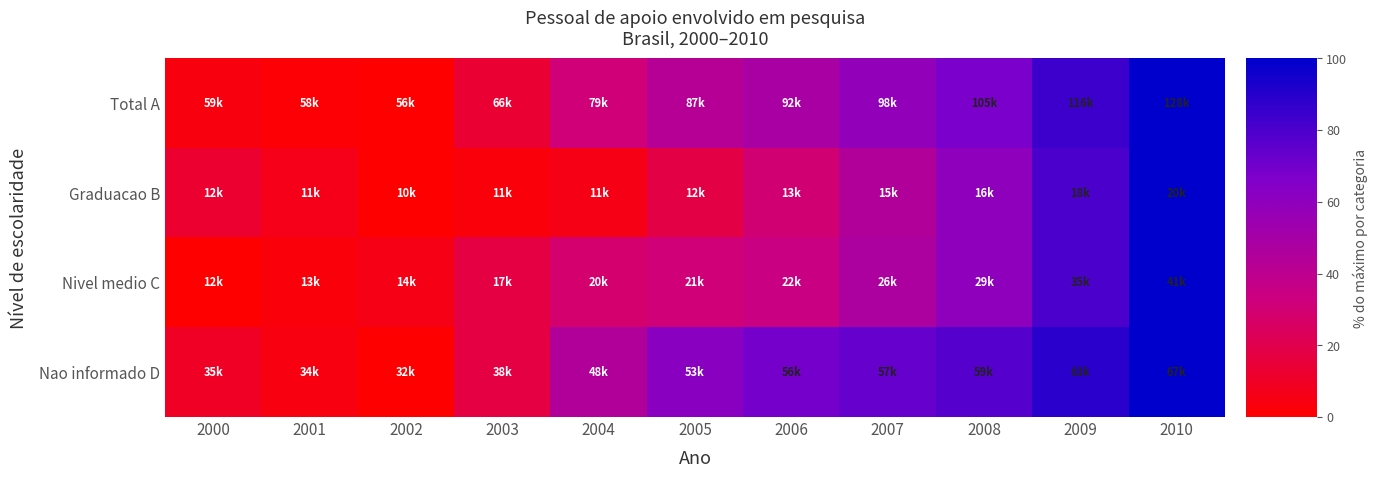

Which has a higher value, 2010 or 2004?

2010